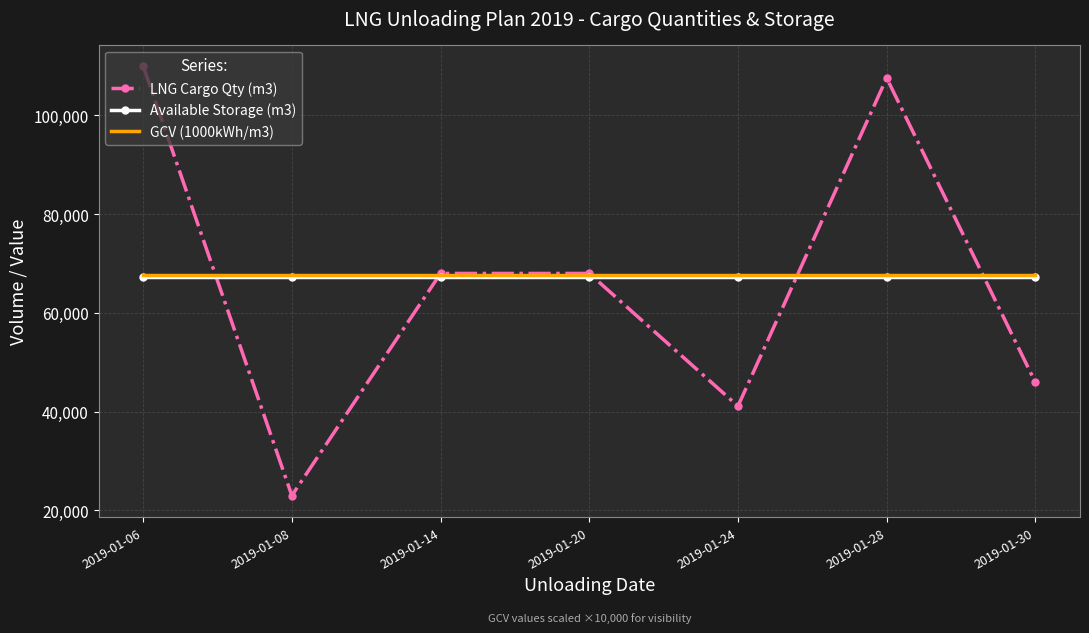

Is it true that GCV (1000kWh/m3) equals 102440 at 2019-01-28?

False